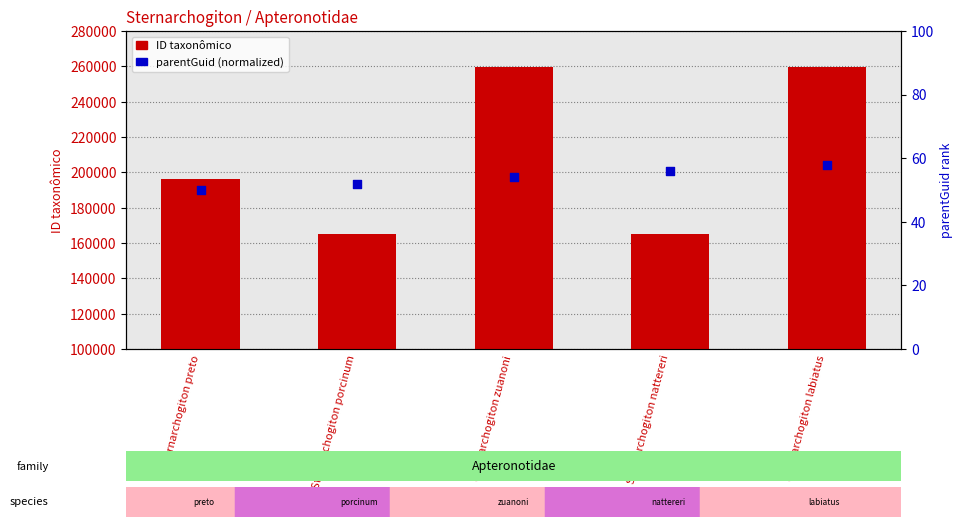

What is the total value across all series at Sternarchogiton preto?

196230